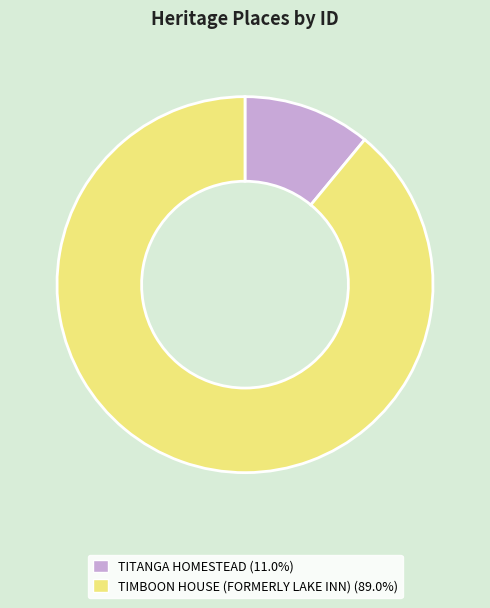

Combined, do TITANGA HOMESTEAD and TIMBOON HOUSE (FORMERLY LAKE INN) account for over 50%?

Yes